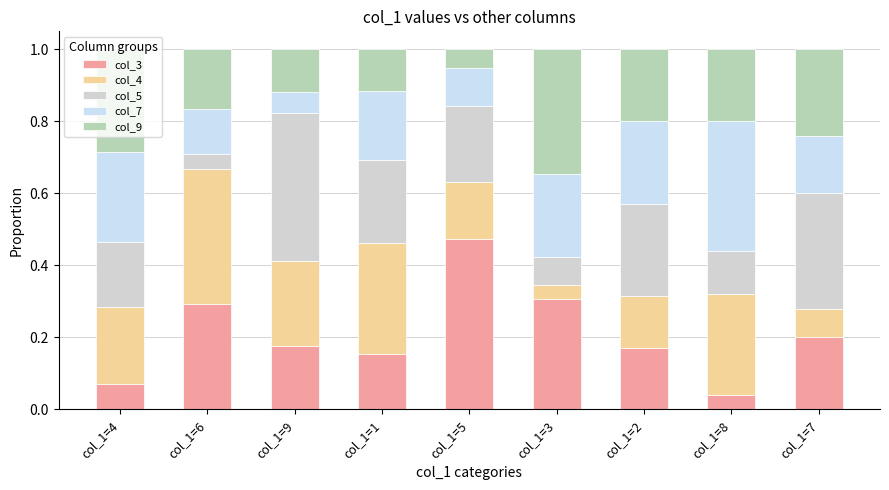

True or false: col_3 has a value of 0.1 at col_1=2.

False